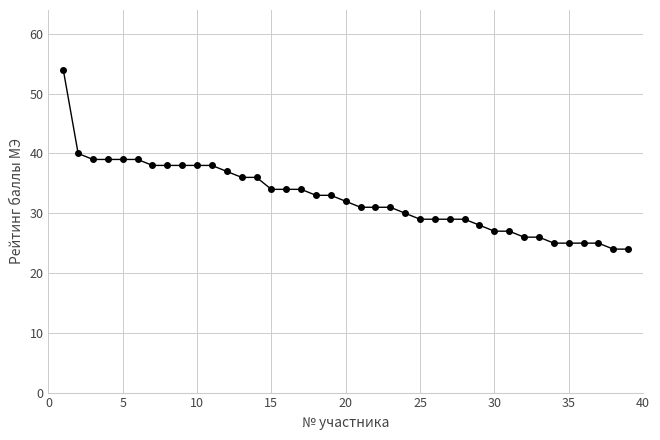

What is the maximum value shown in the chart?

54